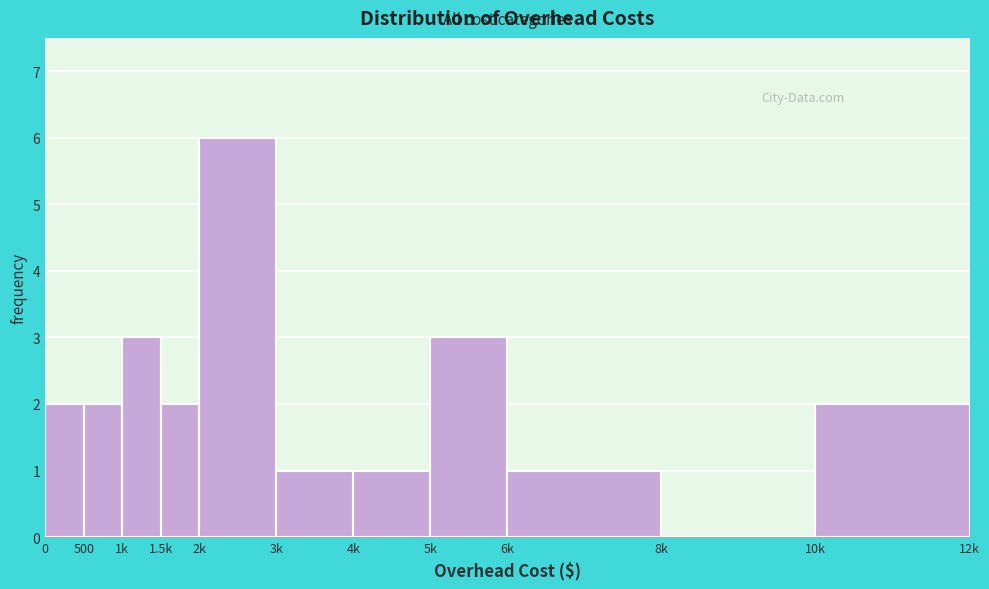

Reading left to right, list all the values displayed in this chart.

0=2	500=2	1k=3	1.5k=2	2k=6	3k=1	4k=1	5k=3	6k=1	8k=0	10k=2